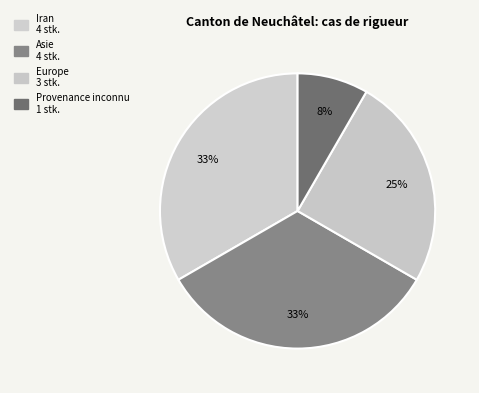

How many slices are in this pie chart?

4